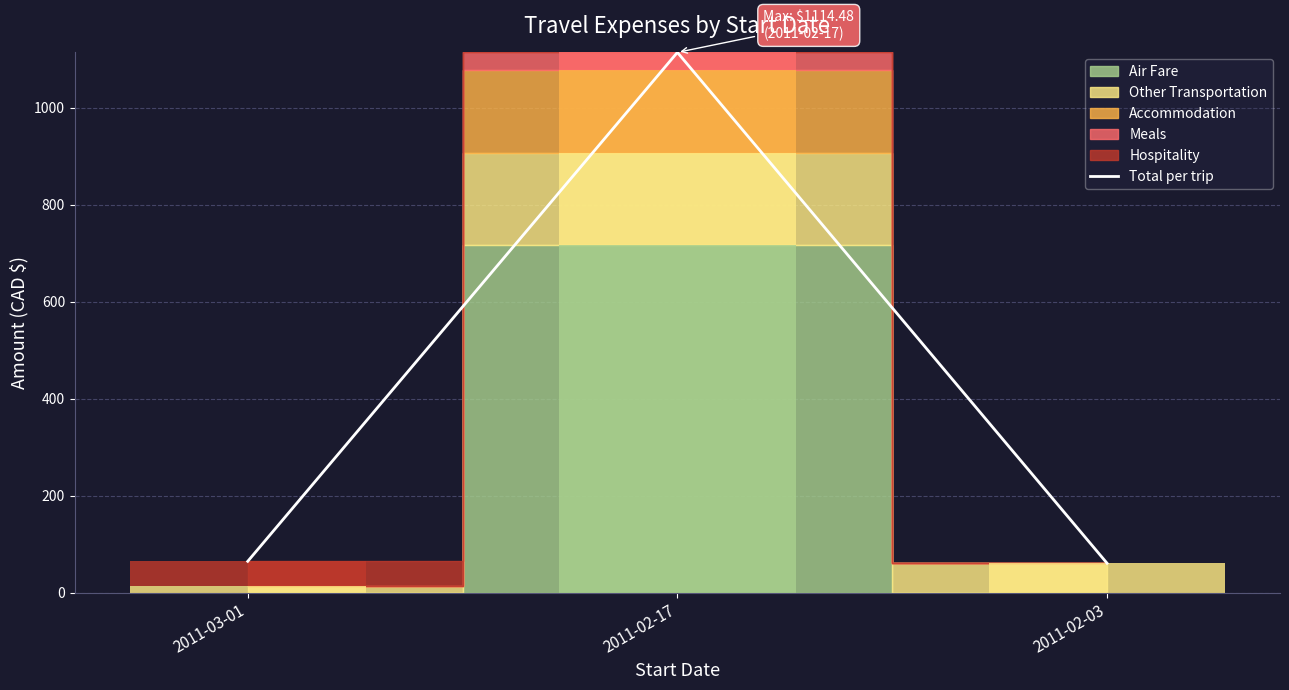

What position from the left is 2011-02-03?

3